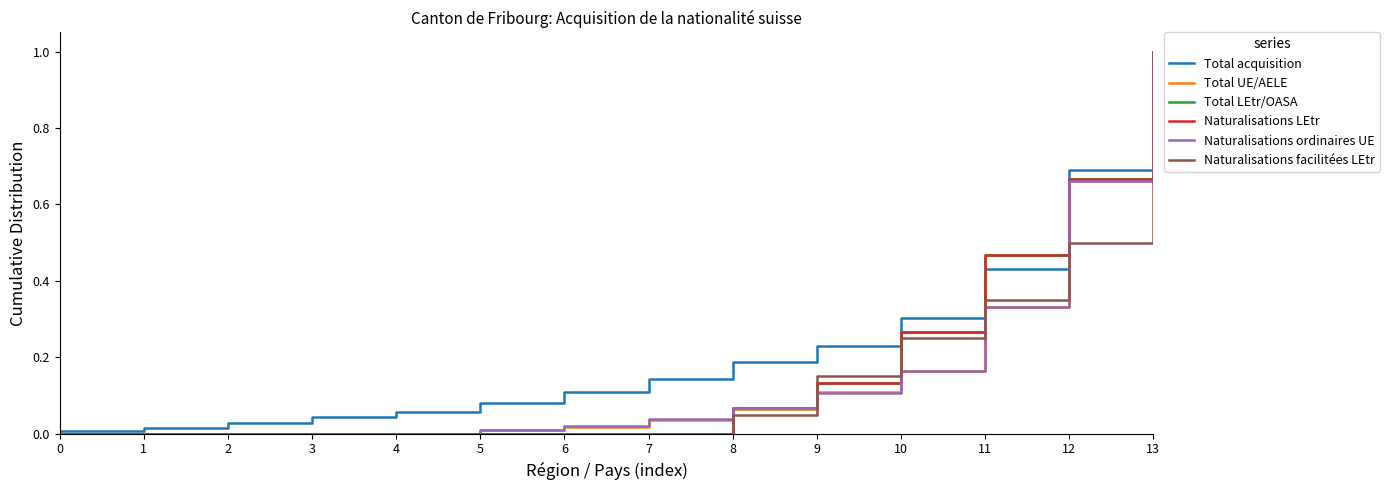

Does the chart have visible grid lines?

No